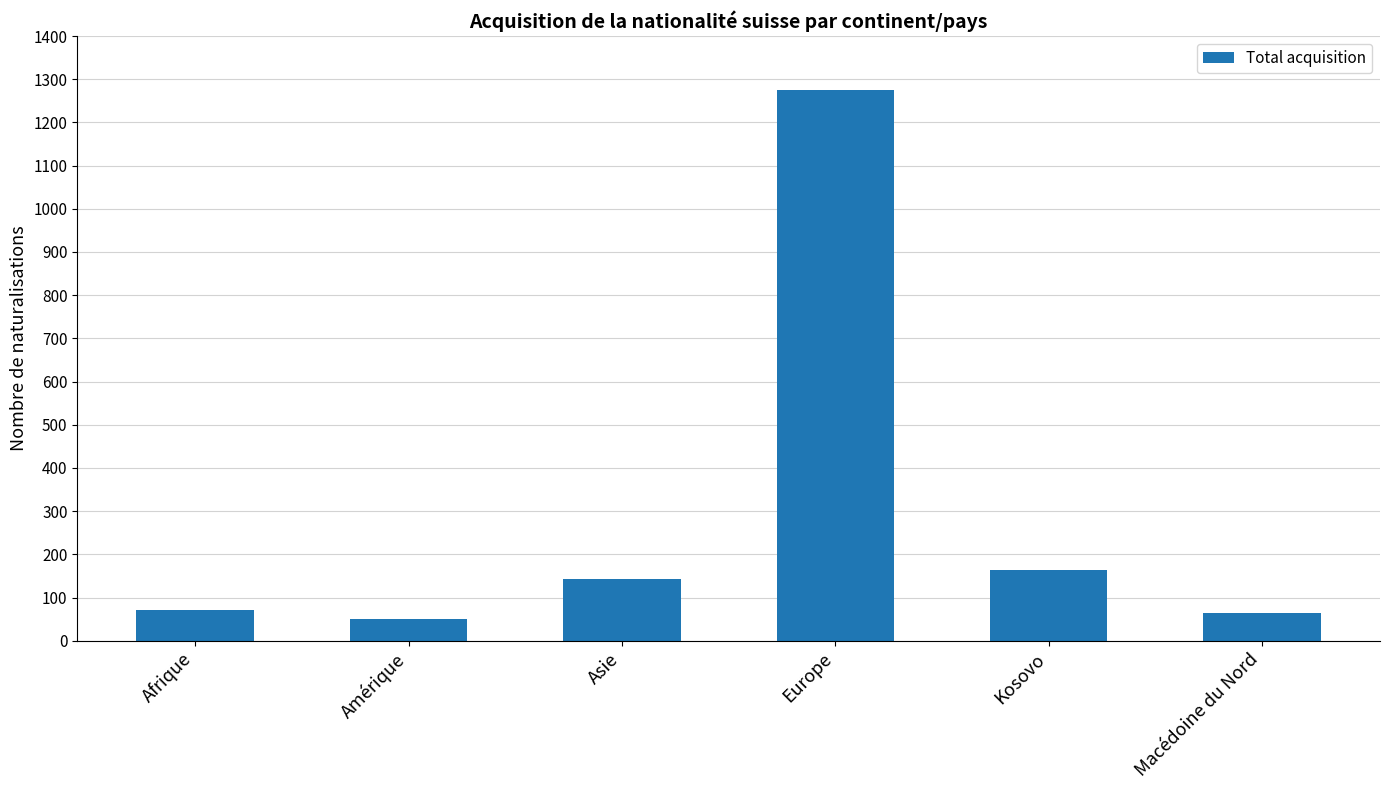

What is the change in value from Amérique to Kosovo?

+113